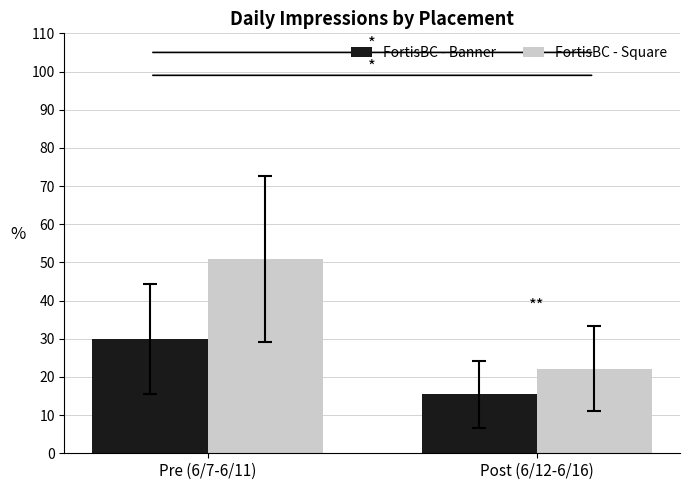

What is the value of the FortisBC - Banner bar at the 2nd from the left?

15.4